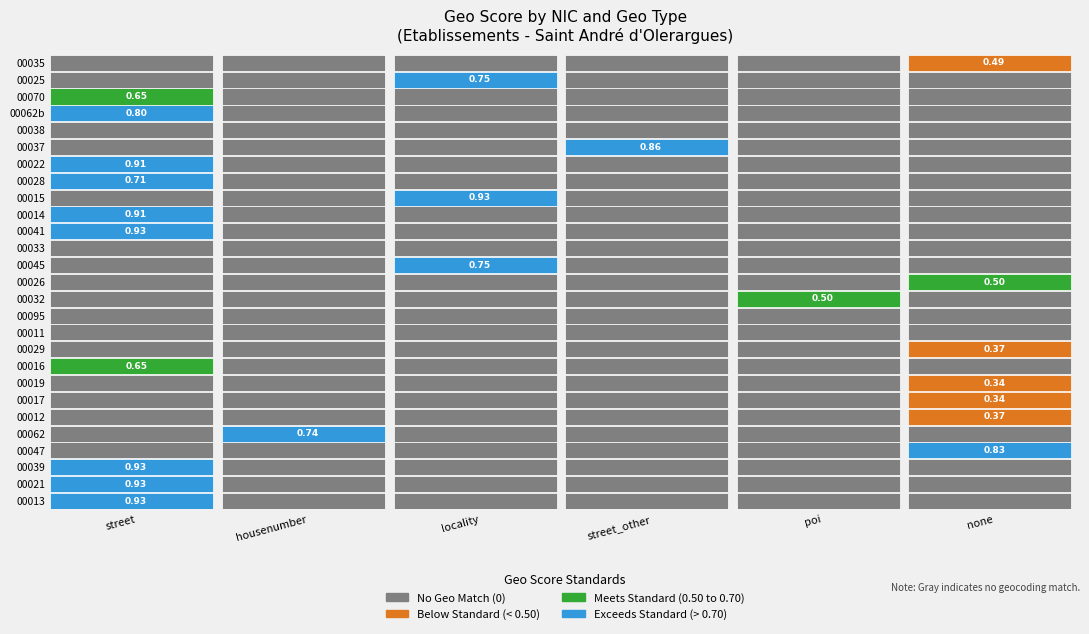

The value of 00014 at true is 1. True or false?

False